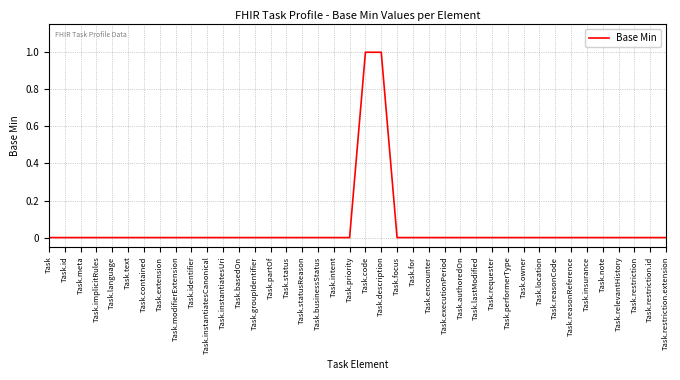

The value at Task.implicitRules is 0. True or false?

True